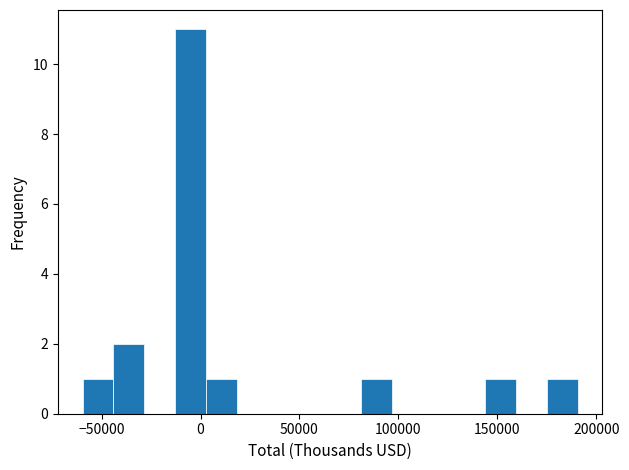

Read against the x-axis, roughly where is the centre of the tallest bar?

-5000